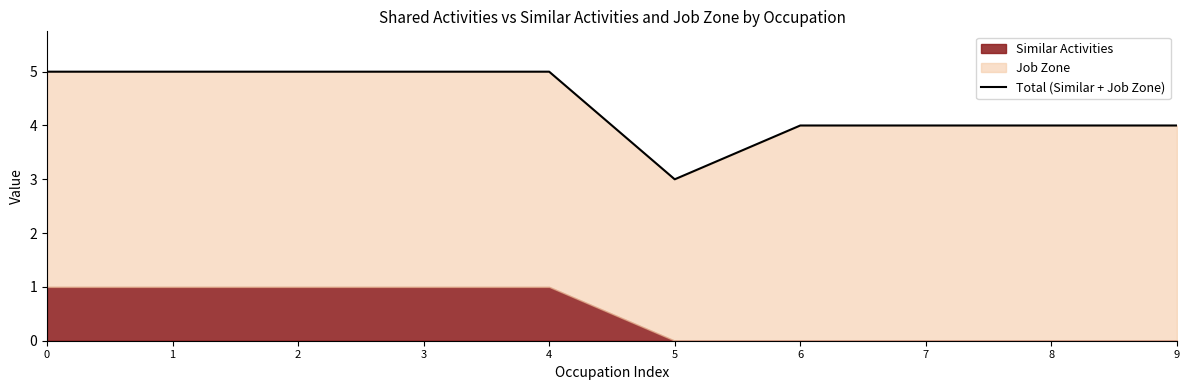

Is it true that the value at 5 is 3?

True